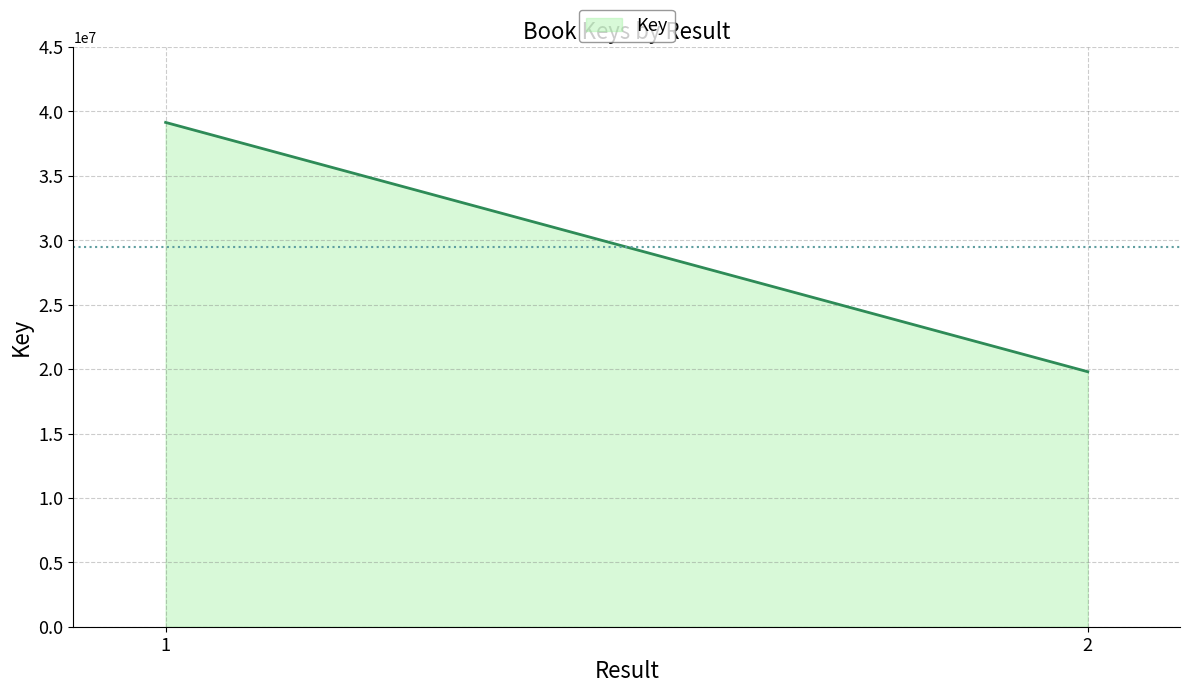

What is the value of the 1st point from the left?

39152541